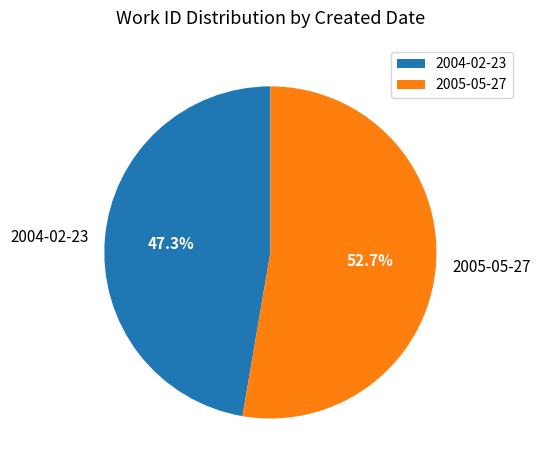

Which has a higher value, 2004-02-23 or 2005-05-27?

2005-05-27